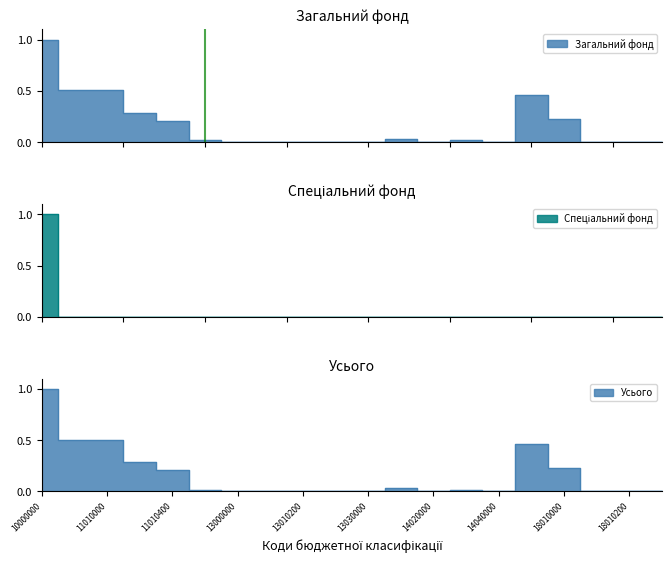

Which has a higher value, 10000000 or 18010100?

10000000